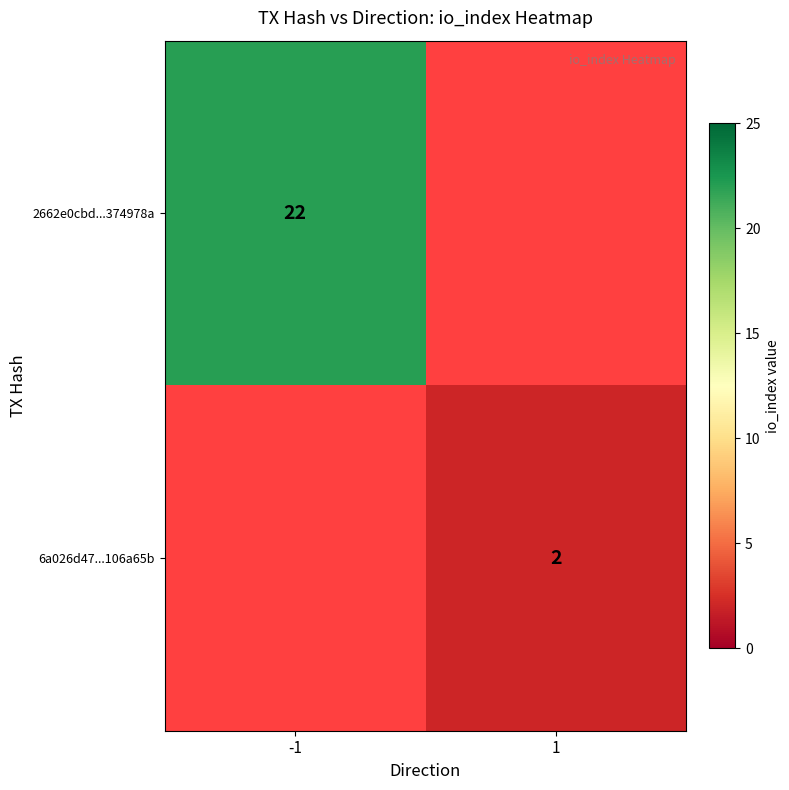

Between 1 and -1, which is larger?

-1